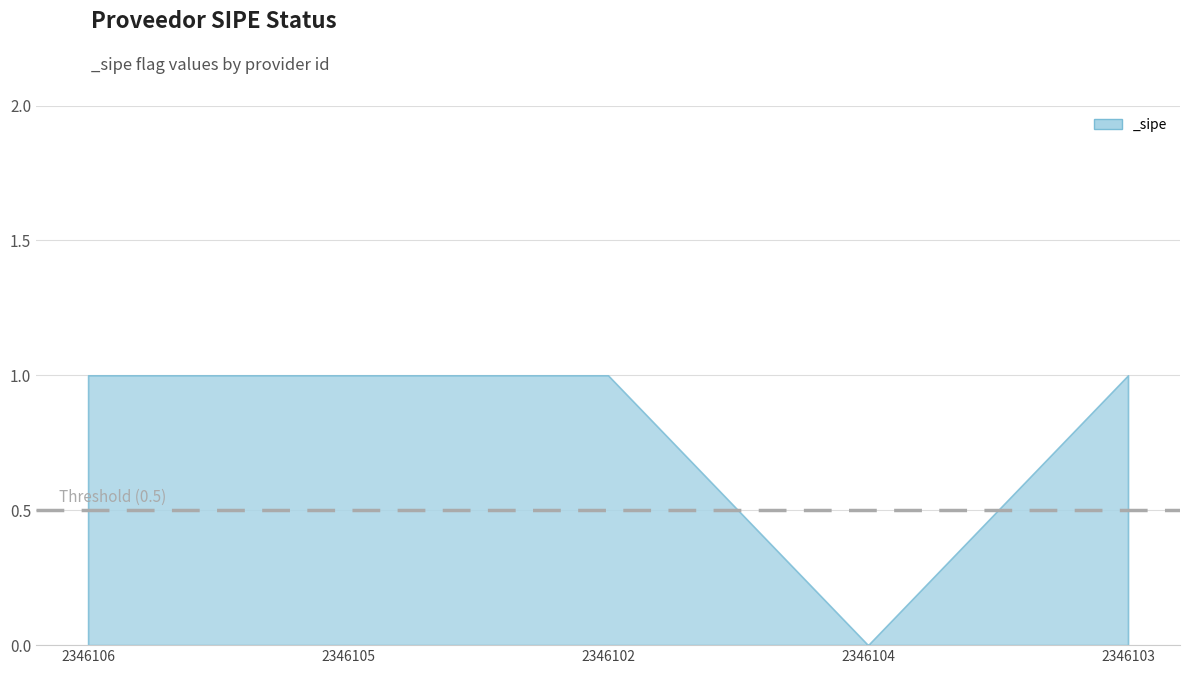

Approximately how many times larger is the value at 2346105 compared to 2346102?

1.0